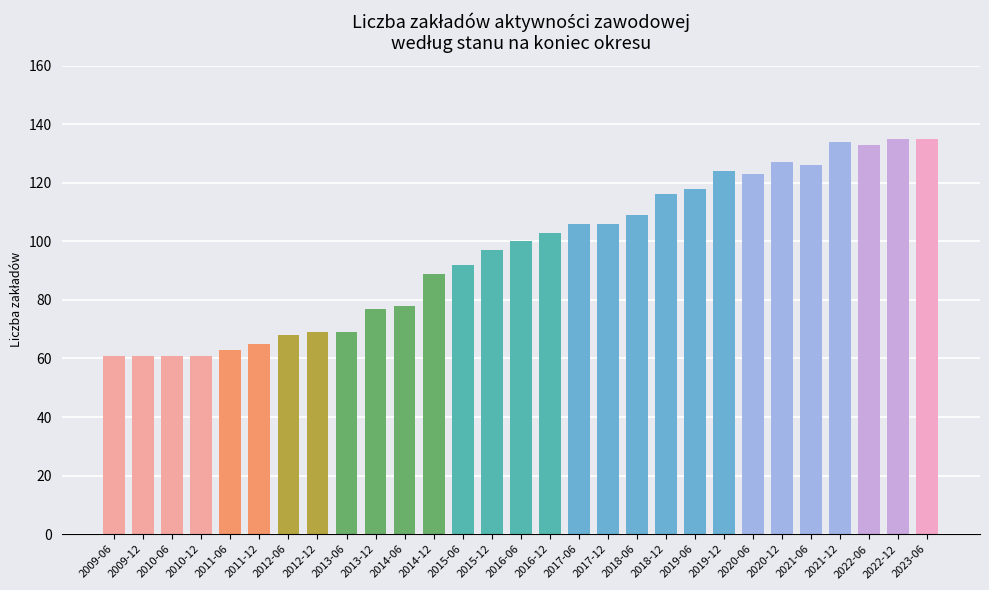

True or false: the data shows 126 at 2021-06.

True